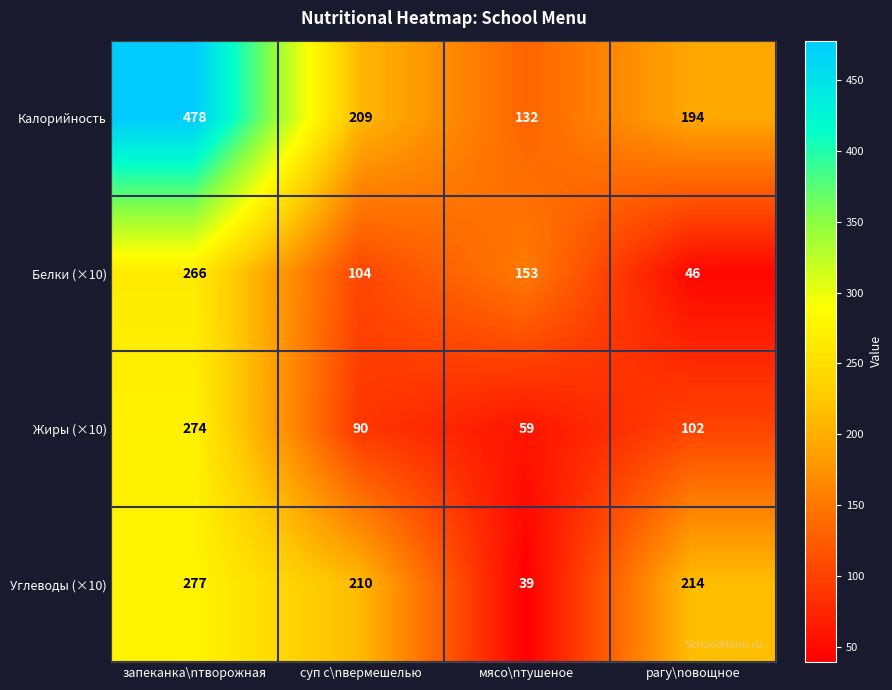

Reading left to right, list all the values displayed in this chart.

Калорийность: запеканка\nтворожная=478	суп с\nвермешелью=209	мясо\nтушеное=132	рагу\nовощное=194
Белки (×10): запеканка\nтворожная=266	суп с\nвермешелью=104	мясо\nтушеное=153	рагу\nовощное=46
Жиры (×10): запеканка\nтворожная=274	суп с\nвермешелью=90	мясо\nтушеное=59	рагу\nовощное=102
Углеводы (×10): запеканка\nтворожная=277	суп с\nвермешелью=210	мясо\nтушеное=39	рагу\nовощное=214